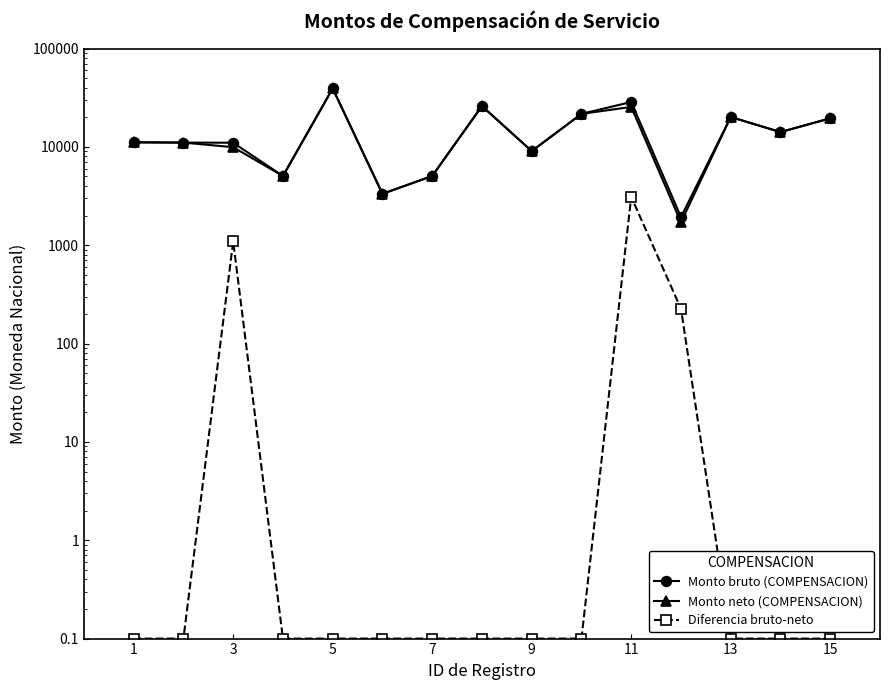

Reading left to right, what are all the values shown in this chart?

Monto bruto (COMPENSACION): 11126.5	11057.1	11020.0	5057.1	39279.0	3330.0	5057.1	26000.0	9057.1	21654.0	28589.2	1934.0	20122.0	14144.5	19521.5
Monto neto (COMPENSACION): 11126.5	11057.1	9926.0	5057.1	39279.0	3330.0	5057.1	26000.0	9057.1	21654.0	25486.7	1708.0	20122.0	14144.5	19521.5
Diferencia bruto-neto: 0.1	0.1	1094.0	0.1	0.1	0.1	0.1	0.1	0.1	0.1	3102.5	226.0	0.1	0.1	0.1